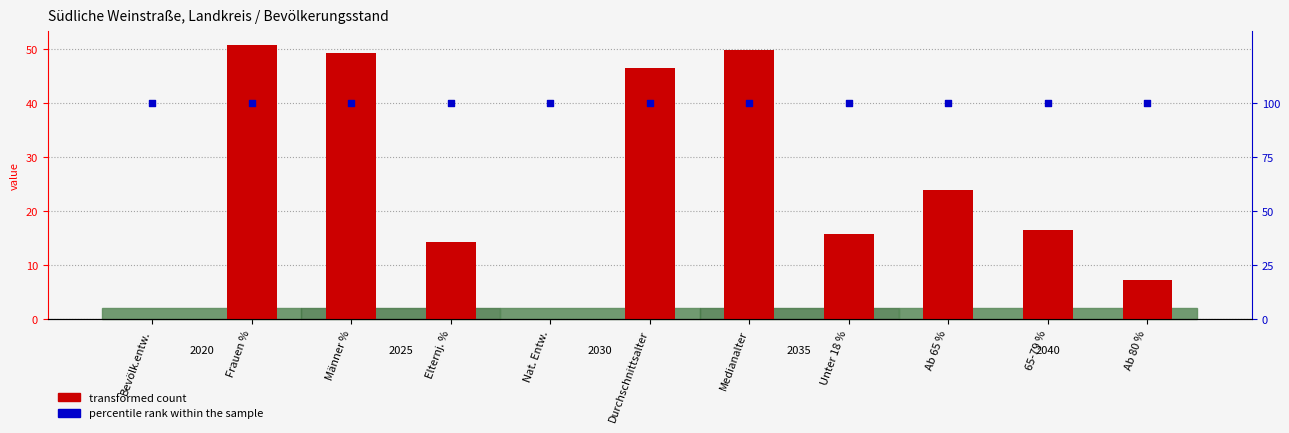

At how many categories does at least one series exceed 39?

11